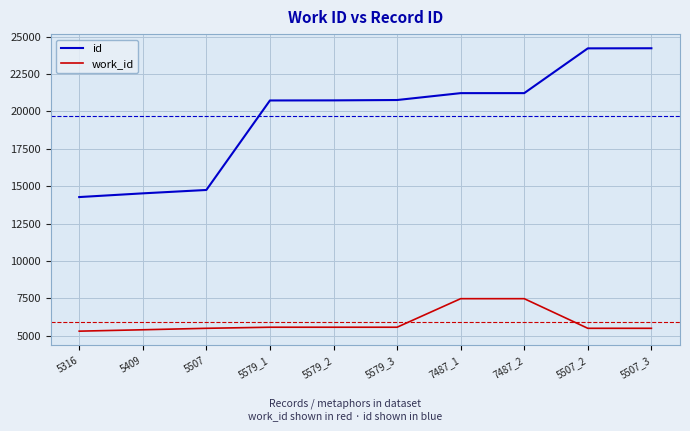

True or false: id has a value of 14754 at 5507.

True